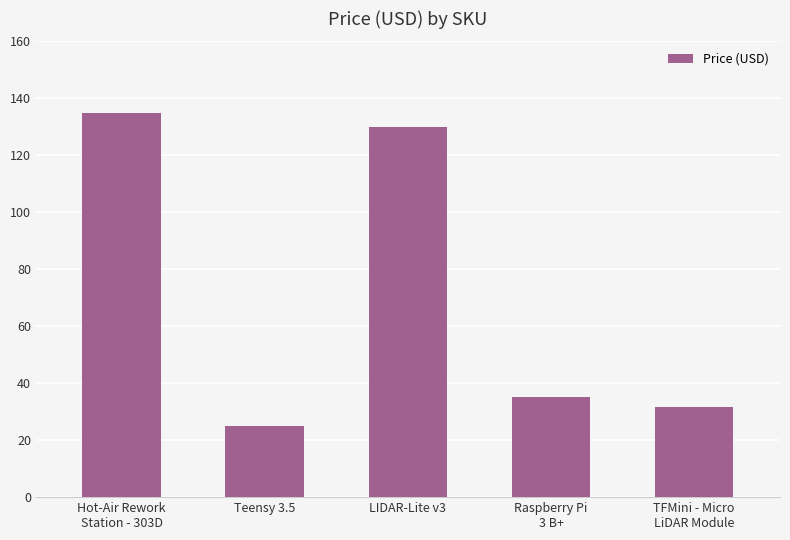

Is it true that the value at Raspberry Pi
3 B+ is 45.7?

False